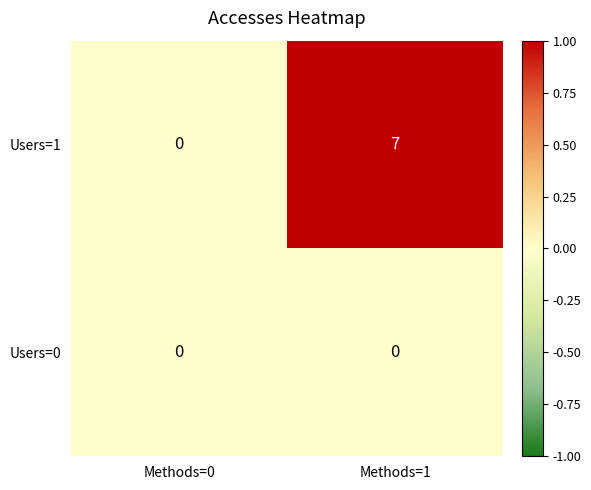

What is the maximum value for Users=1?

7